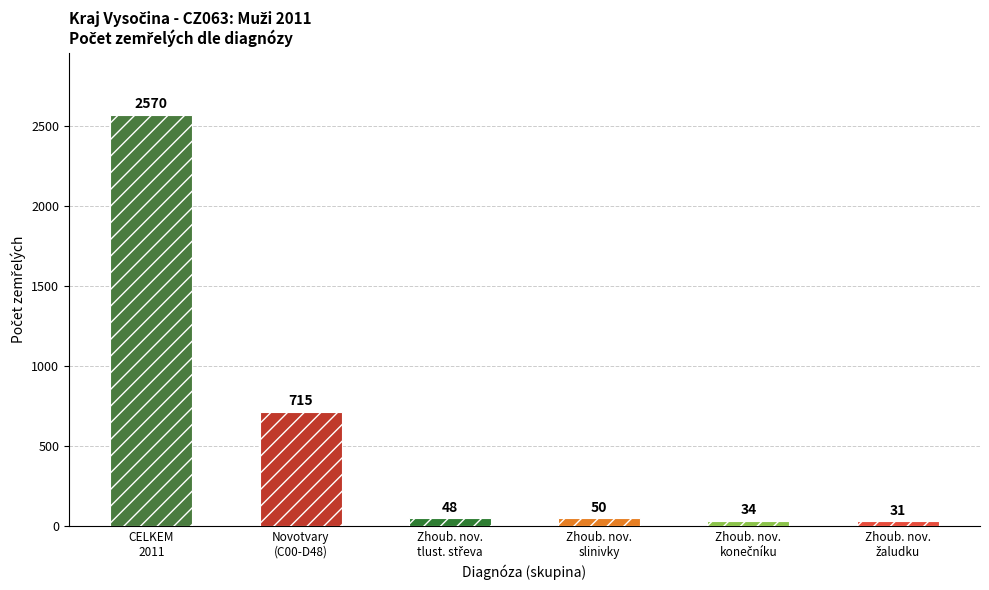

Reading right to left, extract all data points from this chart.

Zhoubný novotvar žaludku=31	Zhoubný novotvar konečníku=34	Zhoubný novotvar slinivky břišní=50	Zhoubný novotvar tlustého střeva=48	Novotvary (C00-D48)=715	CELKEM=2570